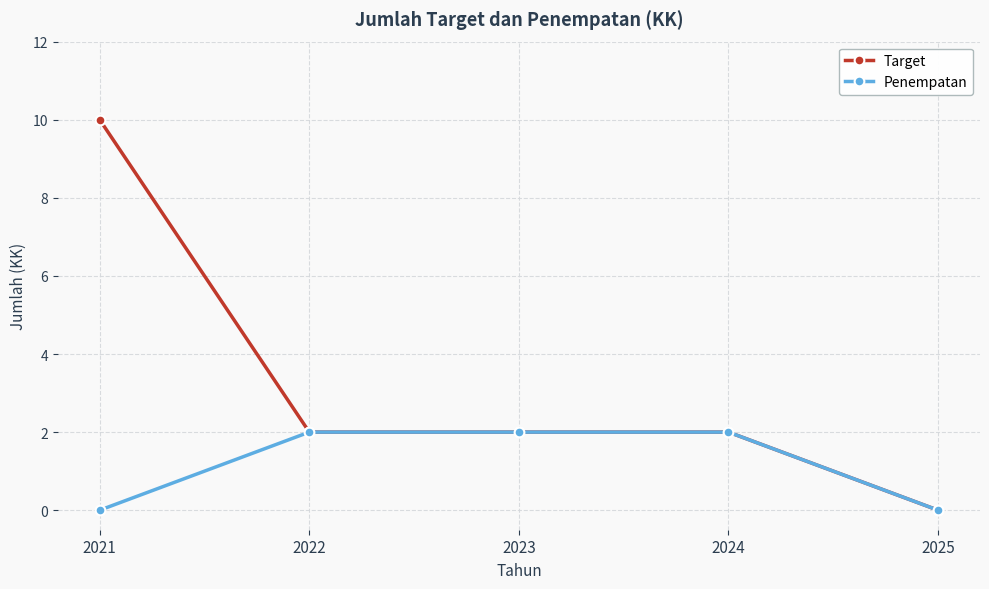

Reading left to right, what are all the values shown in this chart?

Target: 10	2	2	2	0
Penempatan: 0	2	2	2	0